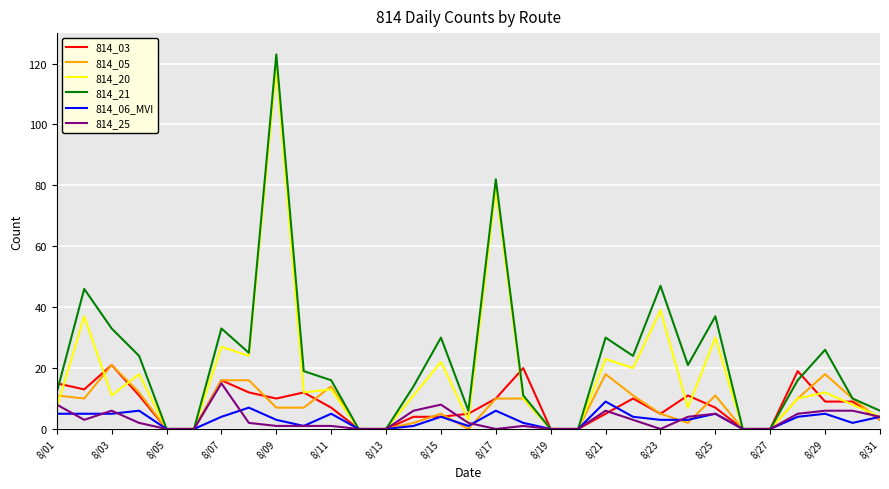

What is the maximum value shown in the chart?

123